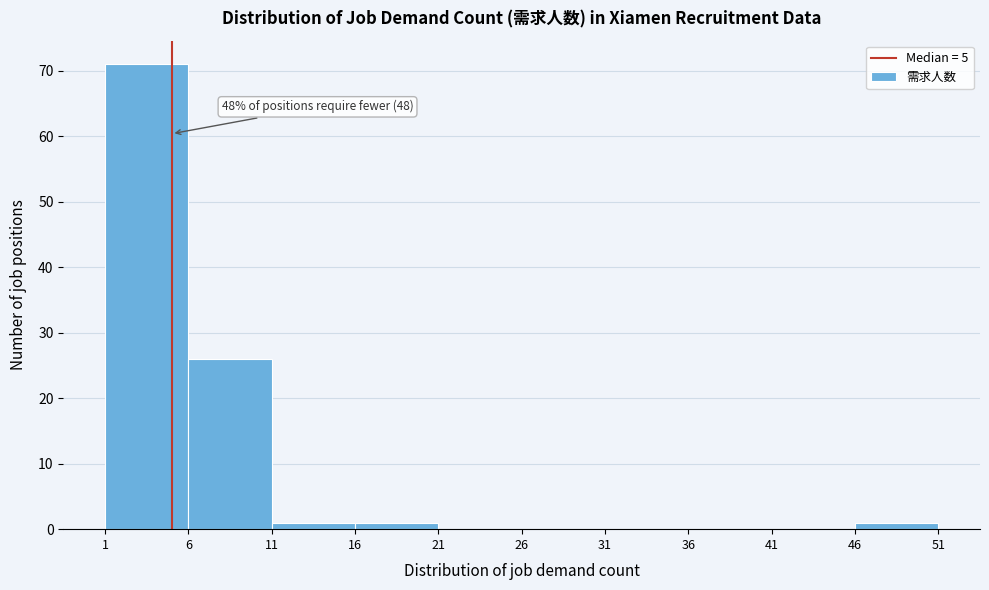

Which range on the x-axis has the tallest bar?

1 to 6